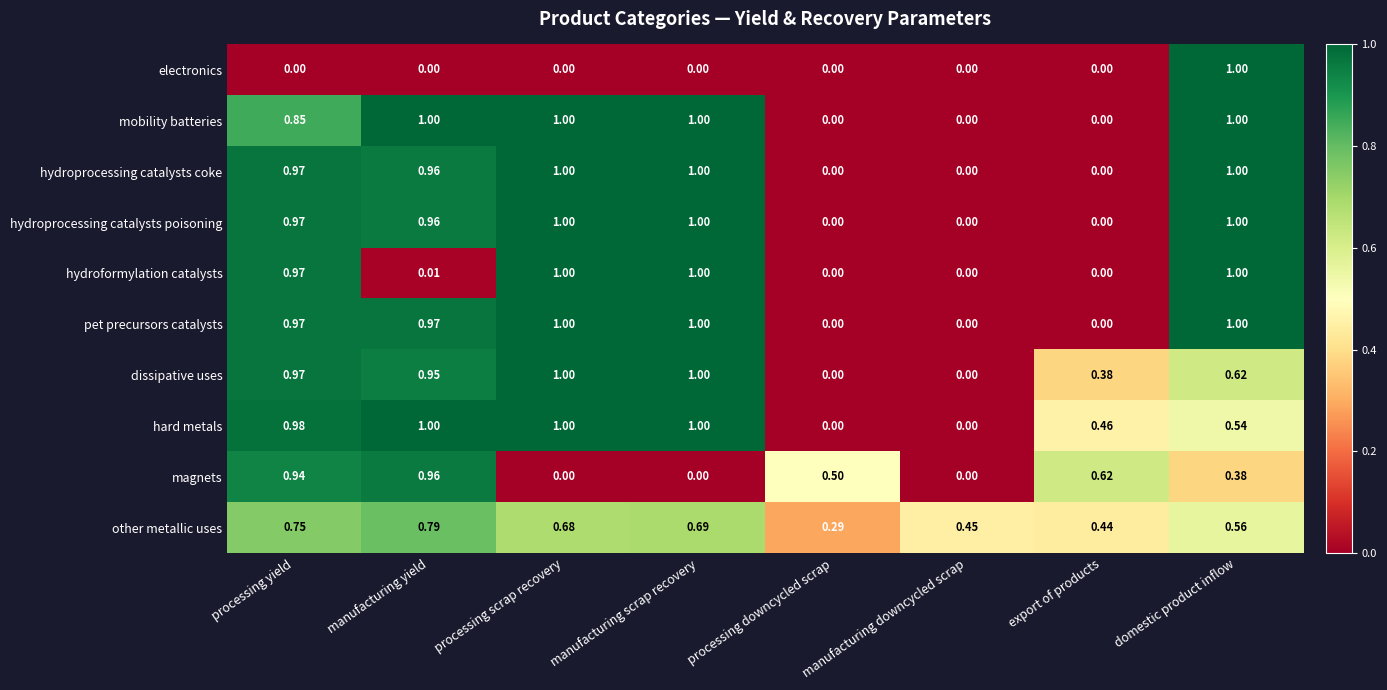

Which series changed the most between manufacturing yield and domestic product inflow?

electronics